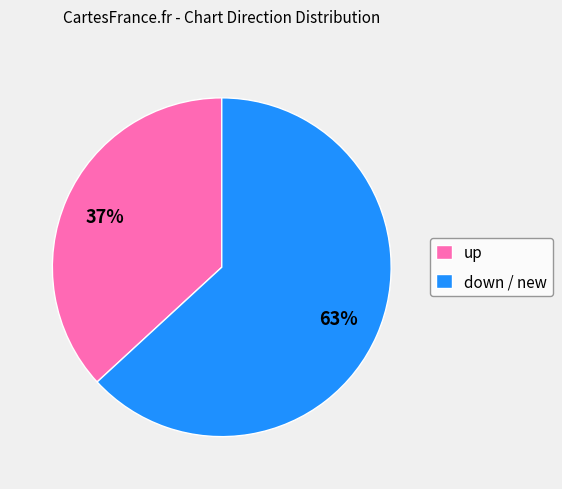

Which has a higher value, down / new or up?

down / new